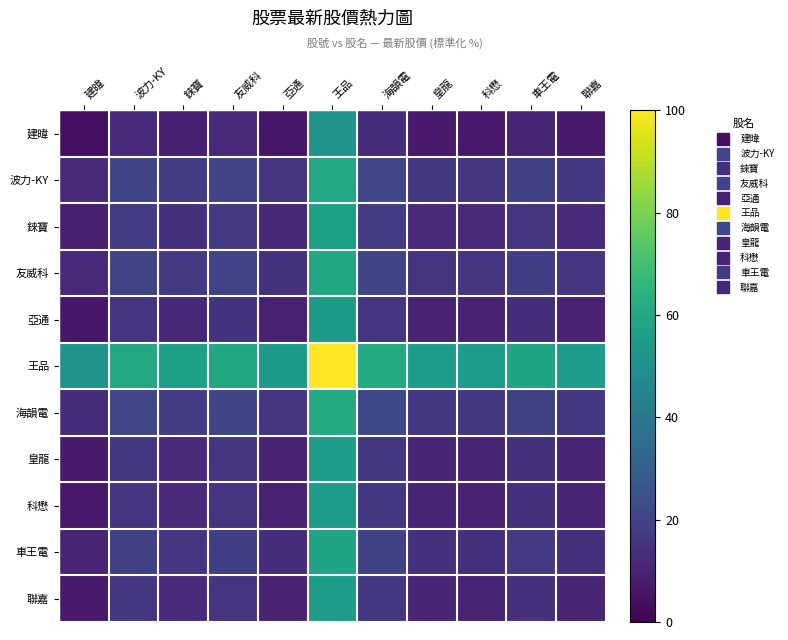

Reading left to right, extract all data points from this chart.

建暐: 建暐=3.9	波力-KY=12.4	錸寶=8.9	友威科=12.0	亞通=6.6	王品=51.9	海韻電=12.9	皇龍=7.3	科懋=7.0	車王電=10.4	聯嘉=7.2
波力-KY: 建暐=12.4	波力-KY=20.9	錸寶=17.4	友威科=20.6	亞通=15.1	王品=60.5	海韻電=21.4	皇龍=15.8	科懋=15.5	車王電=18.9	聯嘉=15.8
錸寶: 建暐=8.9	波力-KY=17.4	錸寶=14.0	友威科=17.1	亞通=11.6	王品=57.0	海韻電=18.0	皇龍=12.3	科懋=12.0	車王電=15.5	聯嘉=12.3
友威科: 建暐=12.0	波力-KY=20.6	錸寶=17.1	友威科=20.2	亞通=14.7	王品=60.1	海韻電=21.1	皇龍=15.5	科懋=15.2	車王電=18.6	聯嘉=15.4
亞通: 建暐=6.6	波力-KY=15.1	錸寶=11.6	友威科=14.7	亞通=9.3	王品=54.6	海韻電=15.6	皇龍=10.0	科懋=9.7	車王電=13.1	聯嘉=9.9
王品: 建暐=51.9	波力-KY=60.5	錸寶=57.0	友威科=60.1	亞通=54.6	王品=100.0	海韻電=61.0	皇龍=55.4	科懋=55.1	車王電=58.5	聯嘉=55.3
海韻電: 建暐=12.9	波力-KY=21.4	錸寶=18.0	友威科=21.1	亞通=15.6	王品=61.0	海韻電=21.9	皇龍=16.3	科懋=16.0	車王電=19.4	聯嘉=16.3
皇龍: 建暐=7.3	波力-KY=15.8	錸寶=12.3	友威科=15.5	亞通=10.0	王品=55.4	海韻電=16.3	皇龍=10.7	科懋=10.4	車王電=13.8	聯嘉=10.7
科懋: 建暐=7.0	波力-KY=15.5	錸寶=12.0	友威科=15.2	亞通=9.7	王品=55.1	海韻電=16.0	皇龍=10.4	科懋=10.1	車王電=13.5	聯嘉=10.4
車王電: 建暐=10.4	波力-KY=18.9	錸寶=15.5	友威科=18.6	亞通=13.1	王品=58.5	海韻電=19.4	皇龍=13.8	科懋=13.5	車王電=16.9	聯嘉=13.8
聯嘉: 建暐=7.2	波力-KY=15.8	錸寶=12.3	友威科=15.4	亞通=9.9	王品=55.3	海韻電=16.3	皇龍=10.7	科懋=10.4	車王電=13.8	聯嘉=10.6